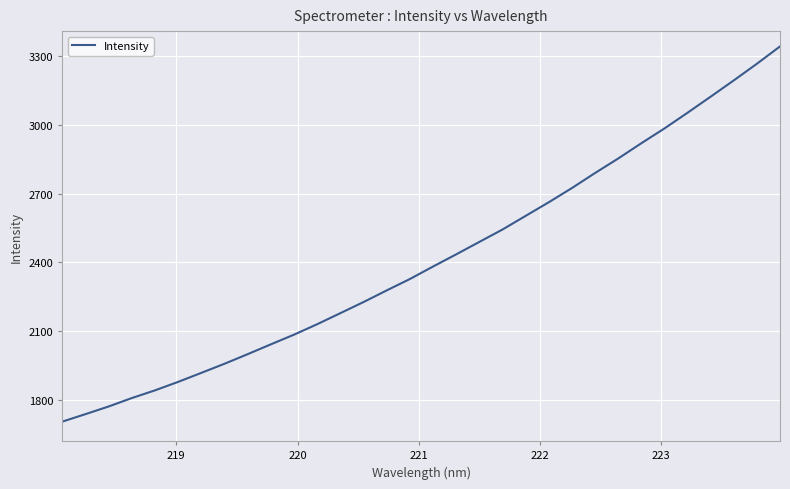

What is the greatest value displayed?

3342.4